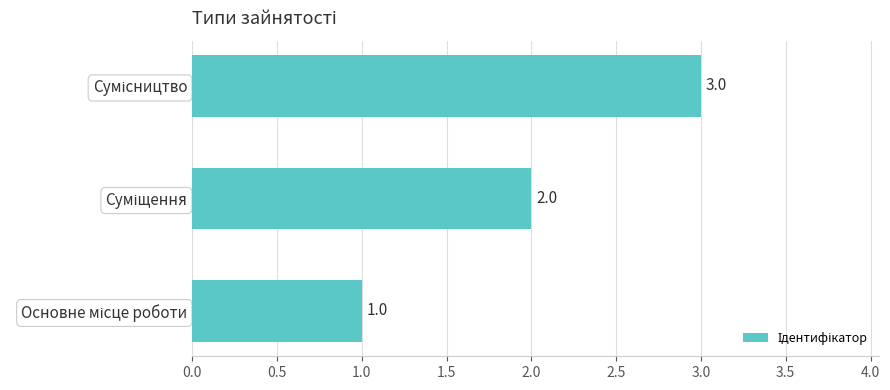

What is the maximum value shown in the chart?

3